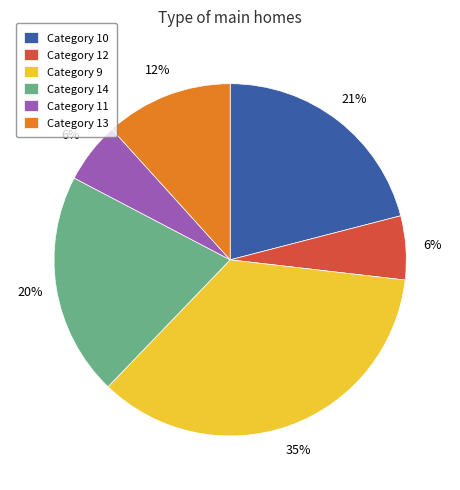

To the nearest percent, what percentage of the pie is Category 11?

6%